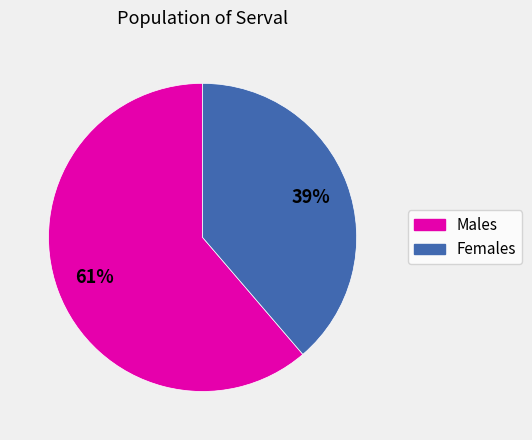

To the nearest percent, what is the average slice percentage?

50%